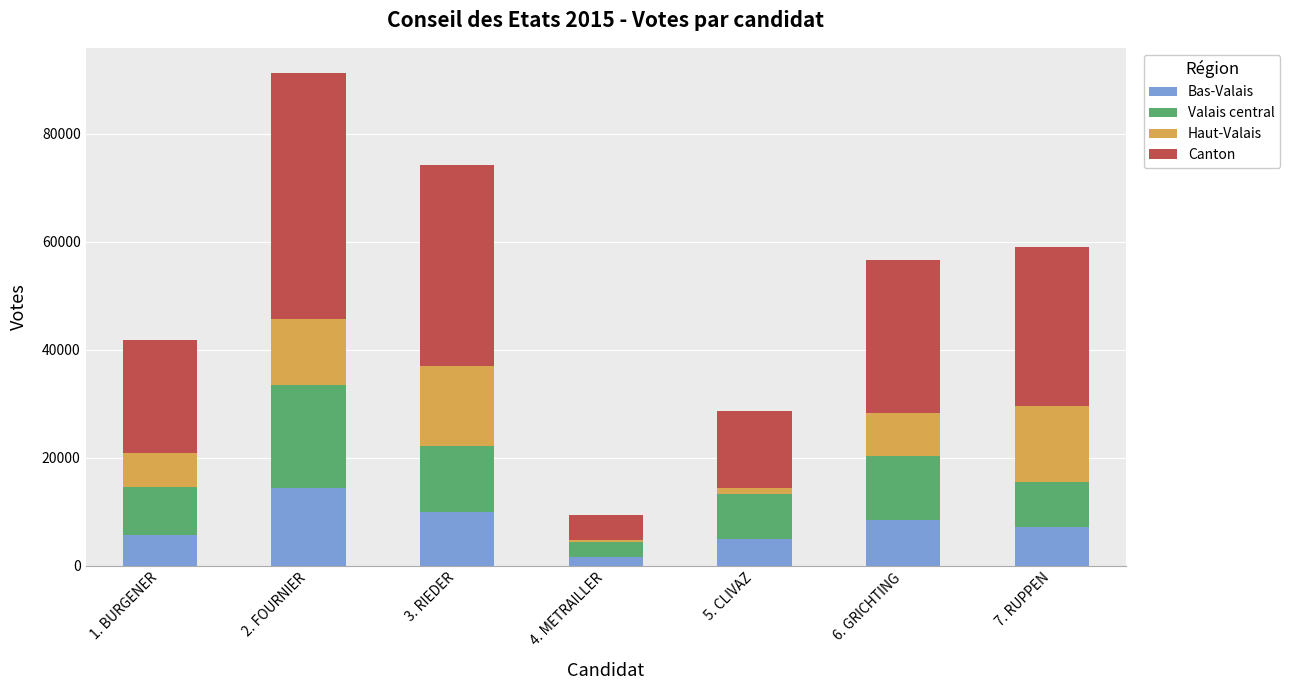

At which label does Bas-Valais reach its peak?

2. FOURNIER